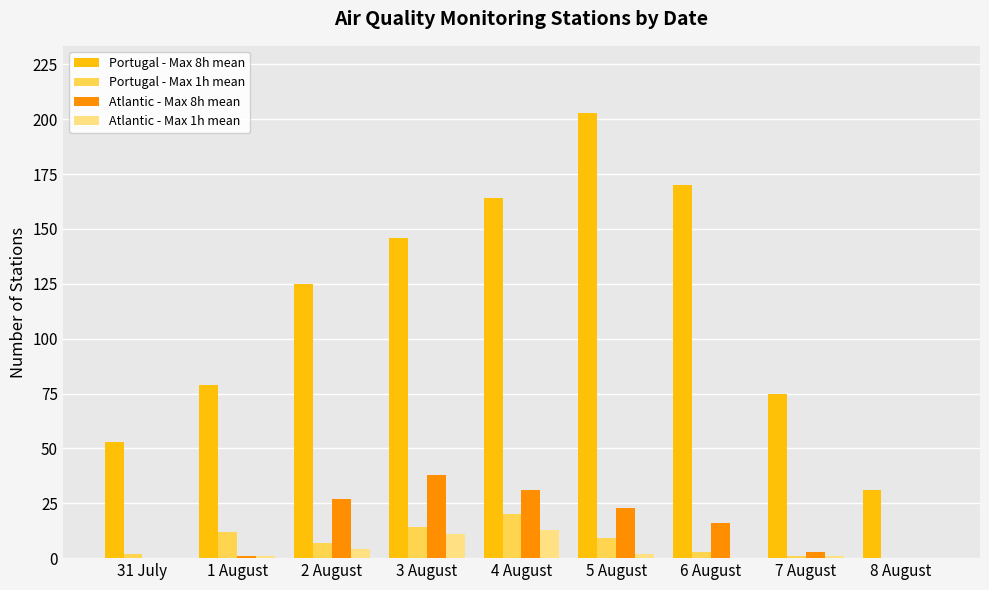

What is the maximum value shown in the chart?

203